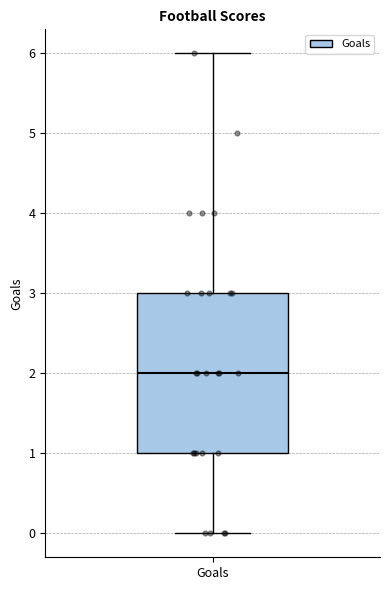

Transcribe this box plot: give where the median line is, the range the box spans, and where the two whiskers end, as read against the y-axis. The values are not printed on the chart, so give them approximately, as read against the axis.

median 2, box 1 to 3, whiskers 0 to 6